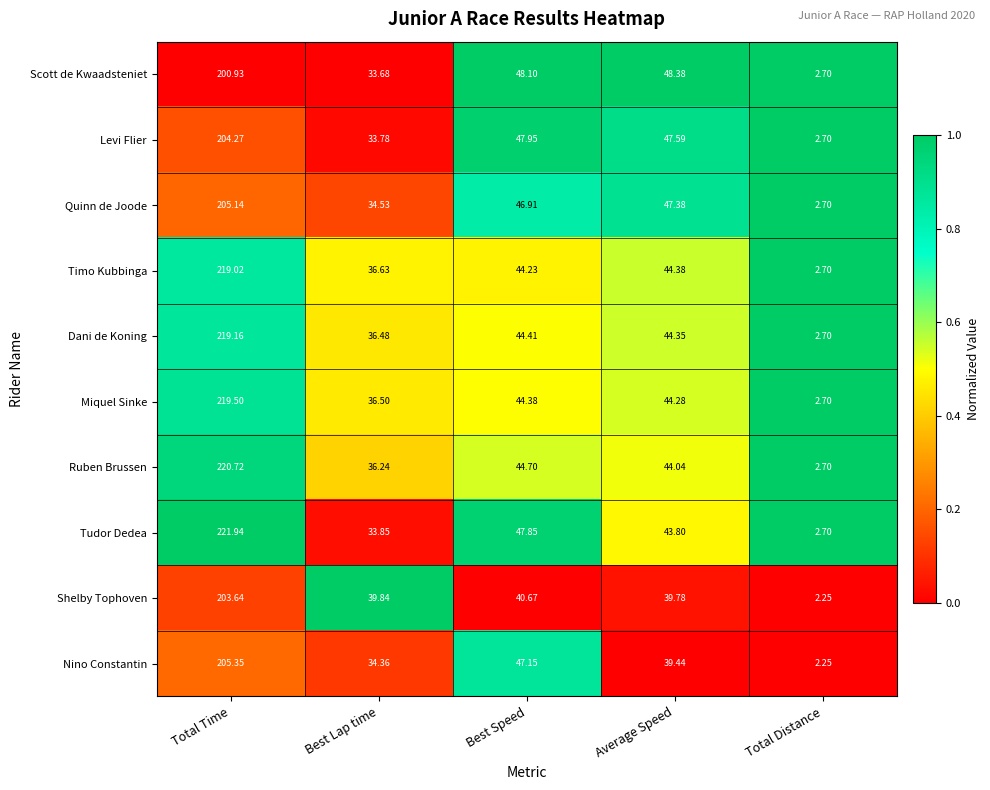

At which label does Ruben Brussen reach its minimum?

Total Distance